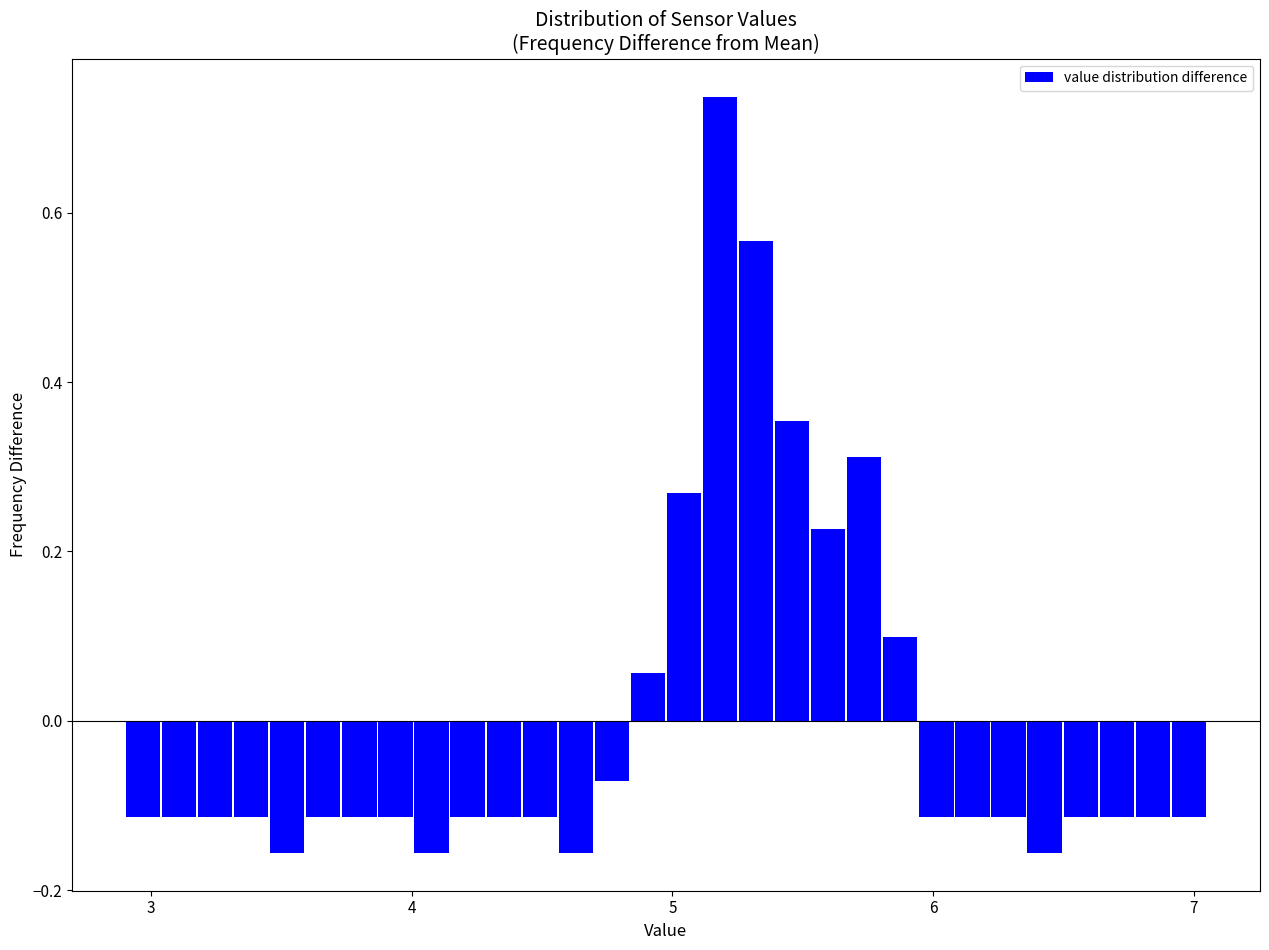

Read against the x-axis, roughly where is the centre of the tallest bar?

5.2